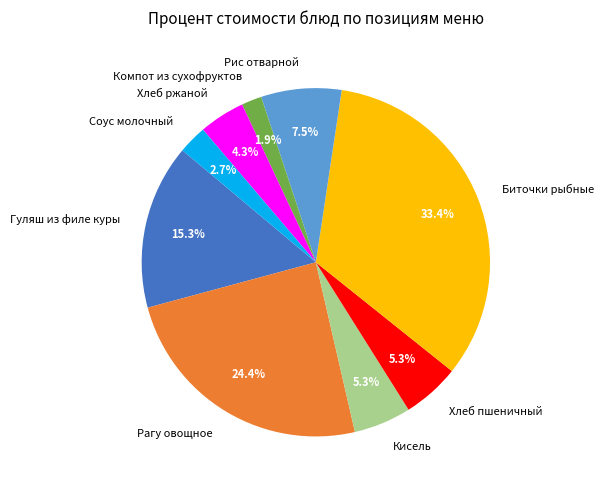

How much of the chart is everything except Хлеб пшеничный?

94.7%